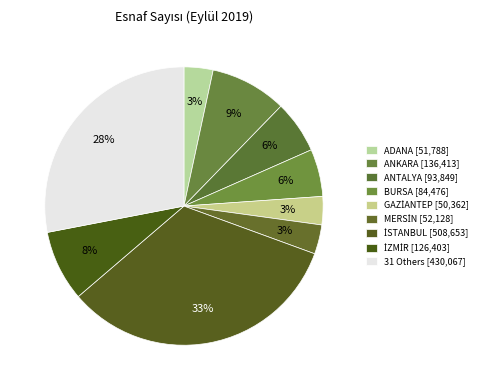

Count the number of slices in the pie.

9